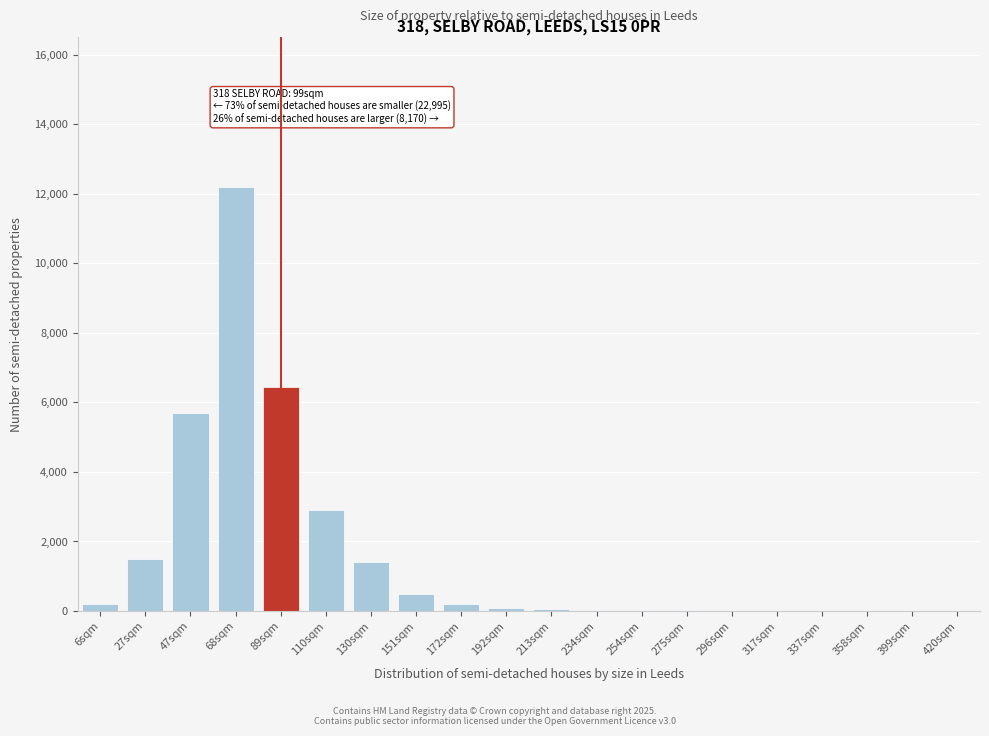

What is the greatest value displayed?

12200